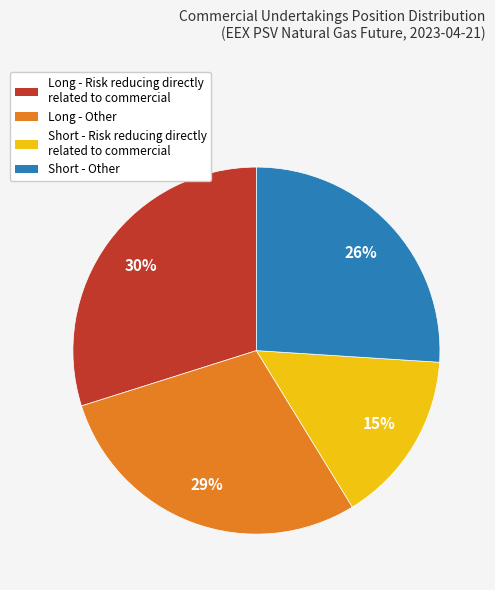

To the nearest percent, what is the combined percentage of Long - Other and Short - Risk reducing directly related to commercial?

44%